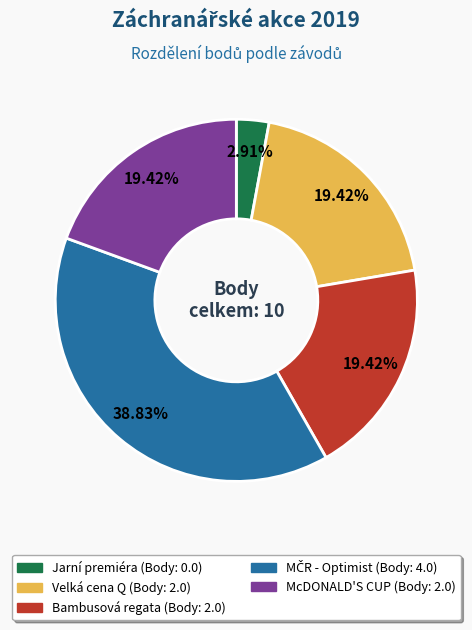

How many segments does this pie chart have?

5